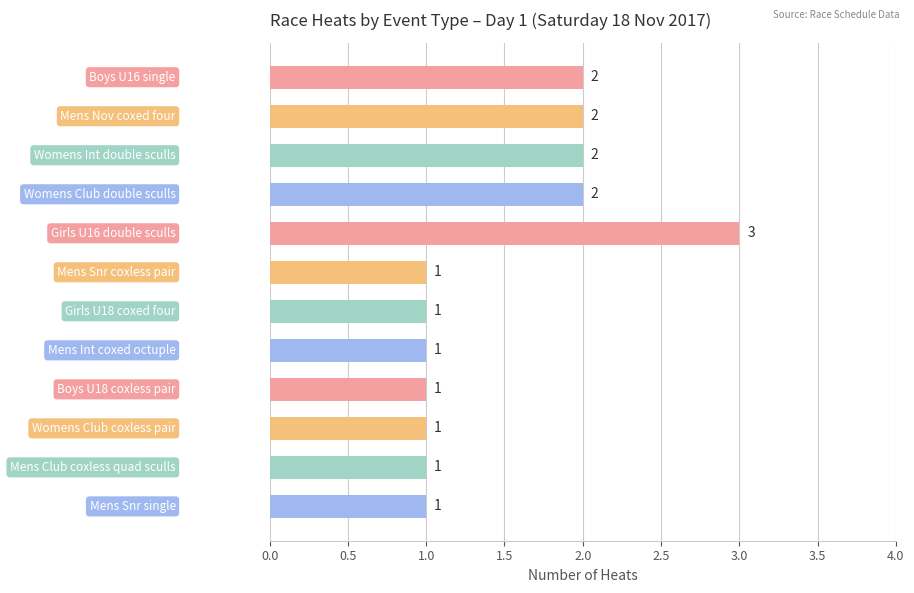

What is the difference between the maximum and minimum values?

2